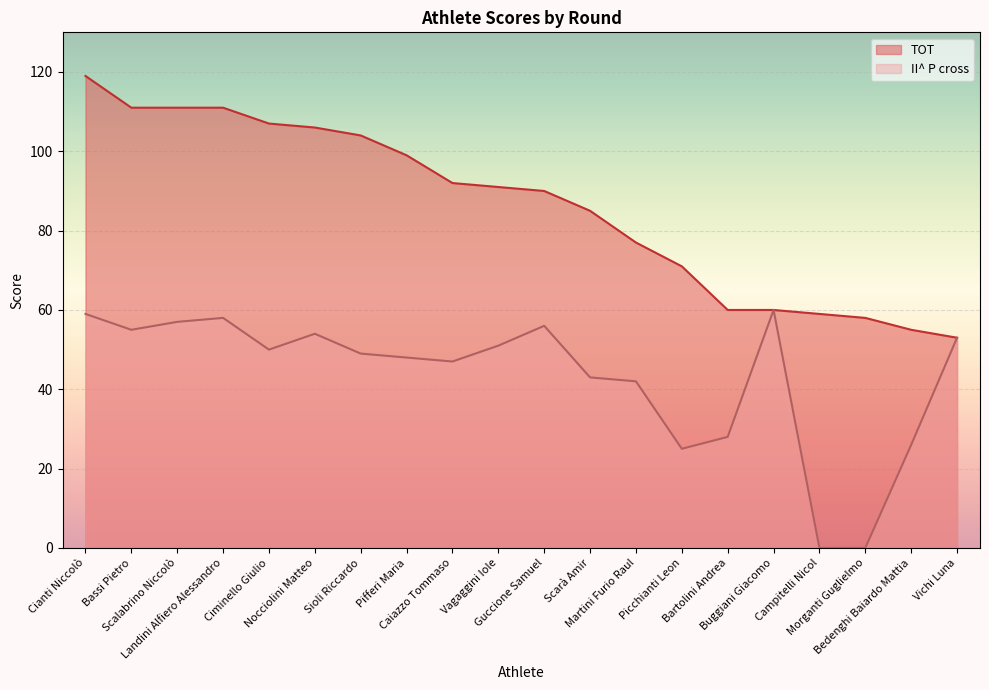

What is the lowest value of the TOT series?

53